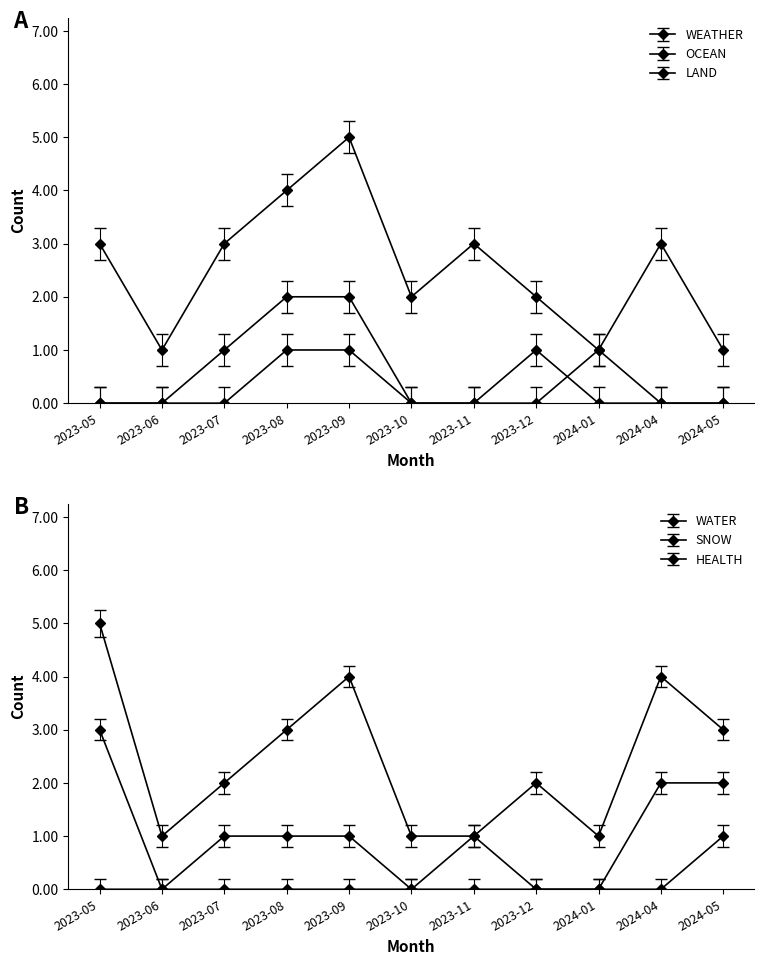

How many values in OCEAN are above zero?

3